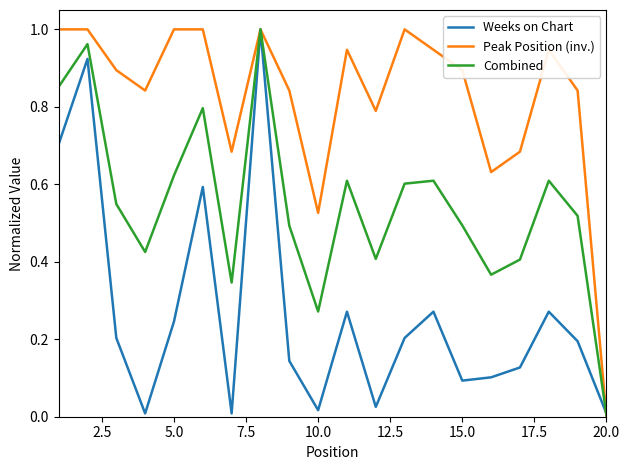

Which series has the largest total across all categories?

Peak Position (inv.)